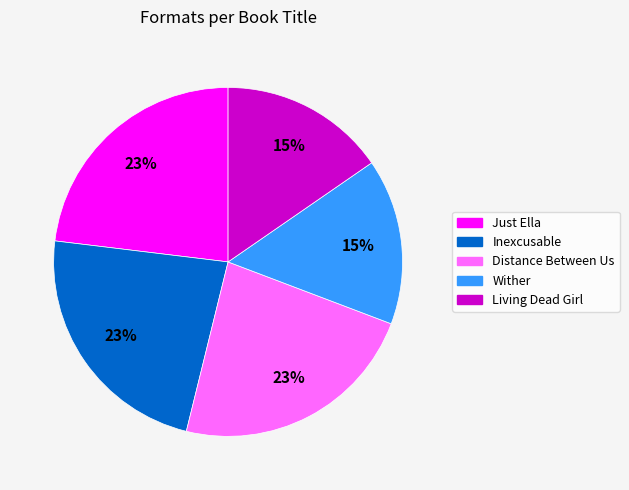

To the nearest percent, what percentage of the pie is Inexcusable?

23%